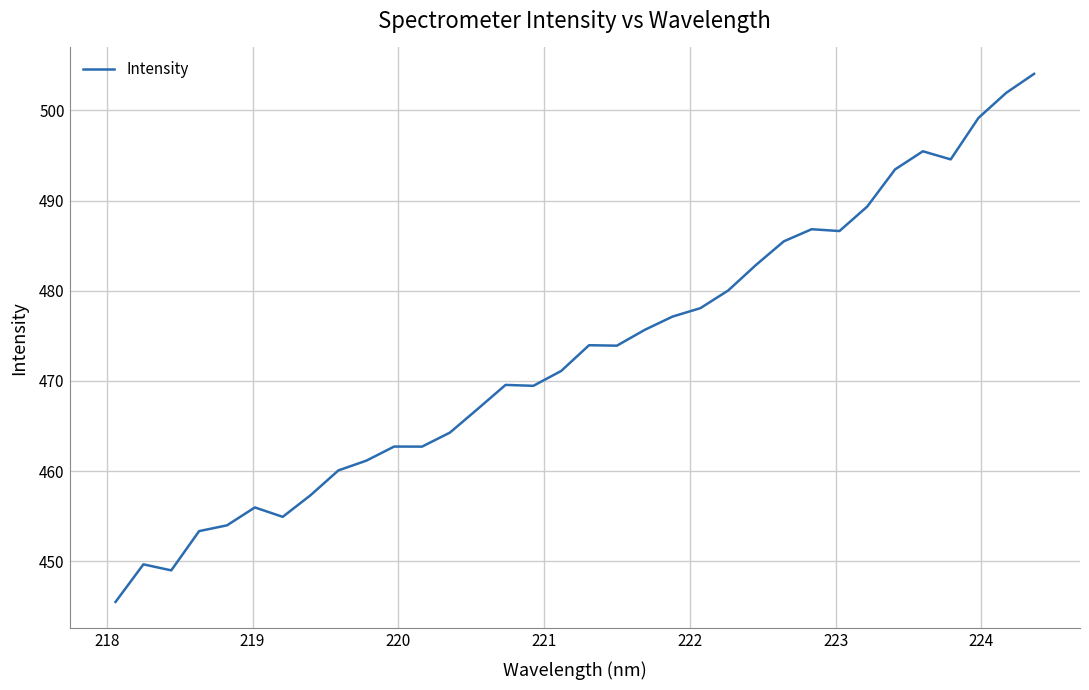

How many lines are shown in the chart?

1